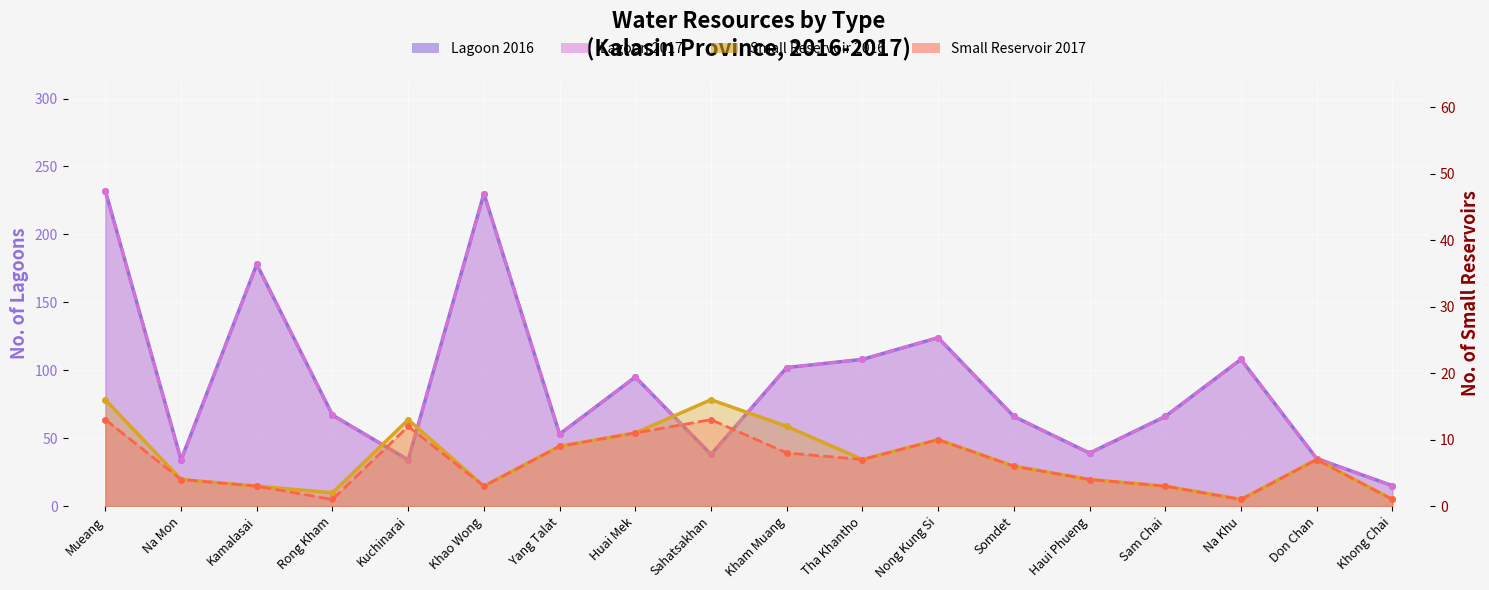

True or false: Small Reservoir 2017 and Lagoon 2017 cross at least once.

False